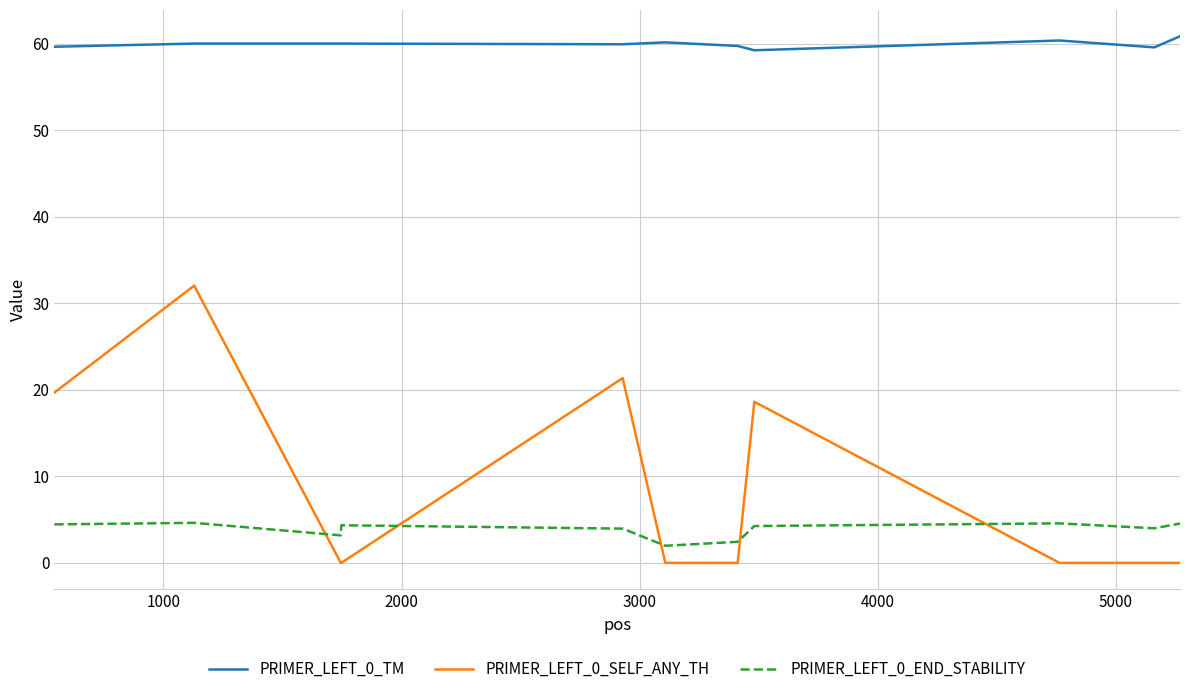

How many series are shown in this chart?

3